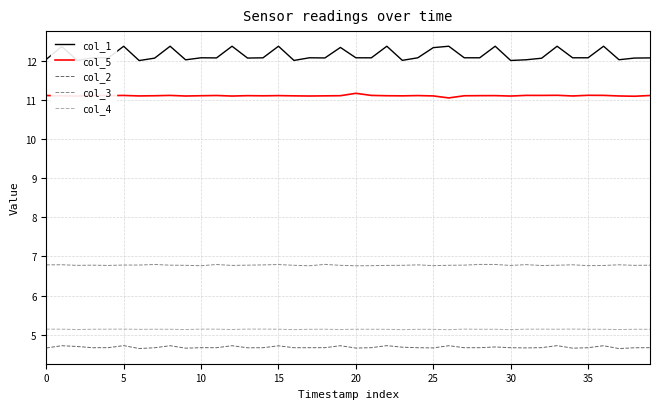

True or false: col_5 and col_3 intersect in this chart.

False